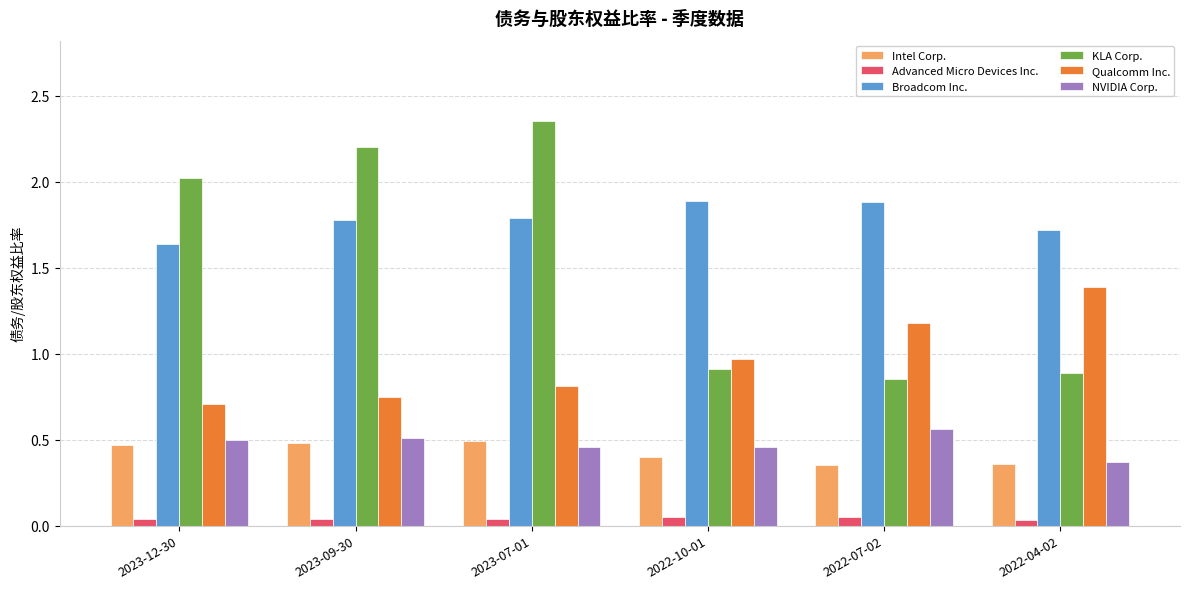

What is the lowest value of the Qualcomm Inc. series?

0.7